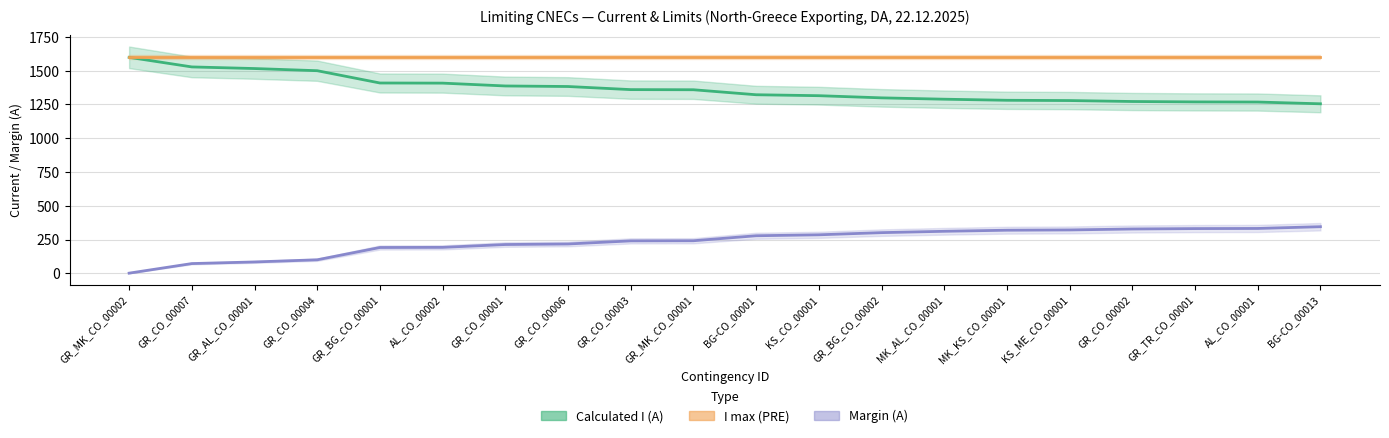

What is the spread (max minus min) of values at KS_CO_00001?

1315